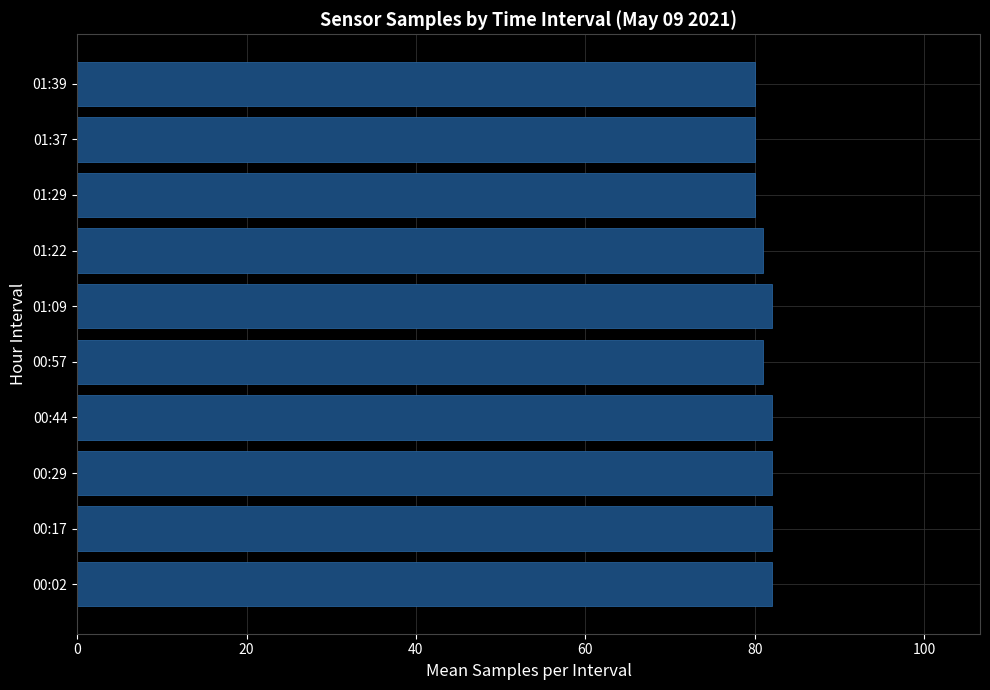

Approximately how many times larger is the value at 00:57 compared to 01:22?

1.0